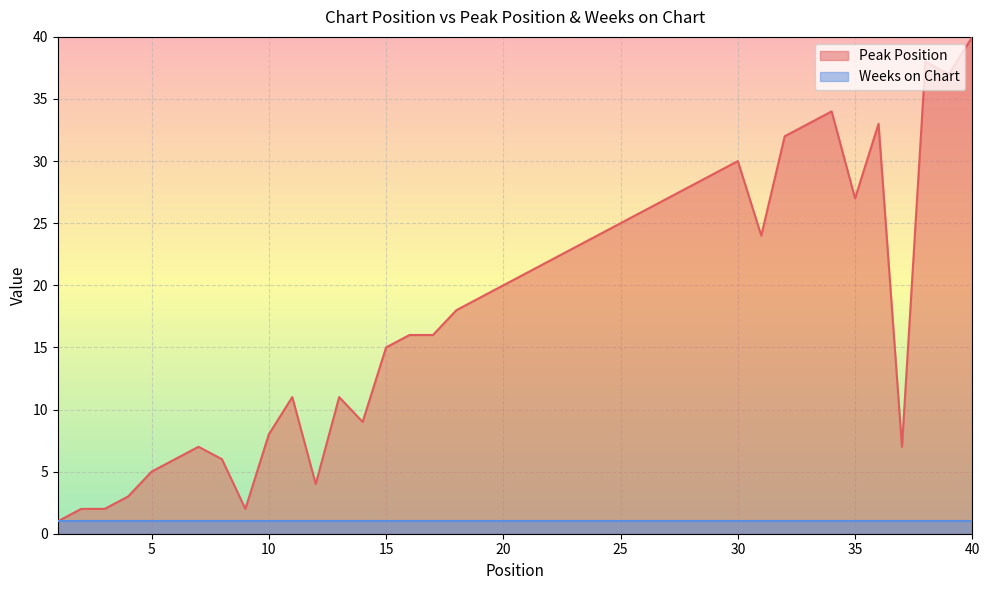

What is the sum of the values at 40 and 35?

67